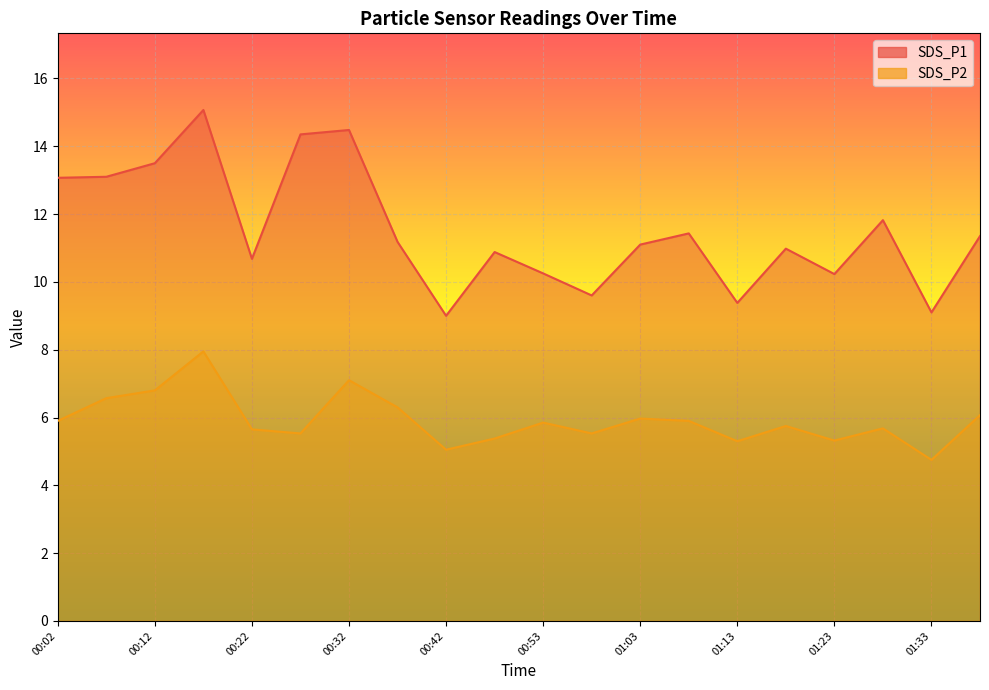

The SDS_P2 series shows 3.7 at 00:48. True or false?

False